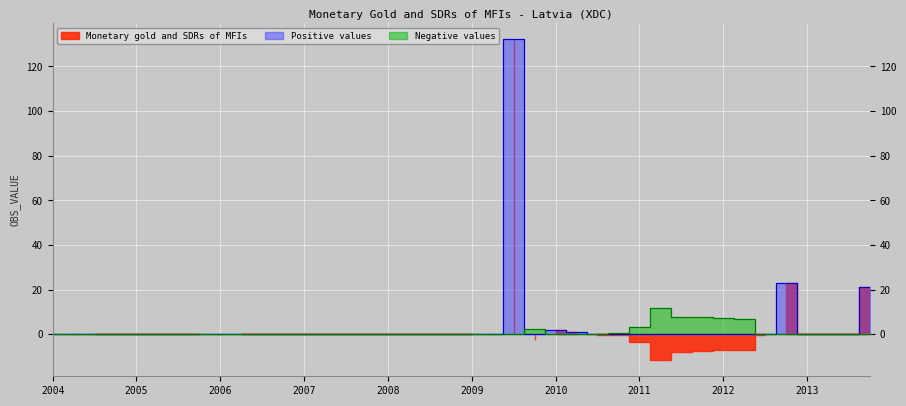

At which category does Monetary gold and SDRs of MFIs reach its first local valley?

2004-Q2